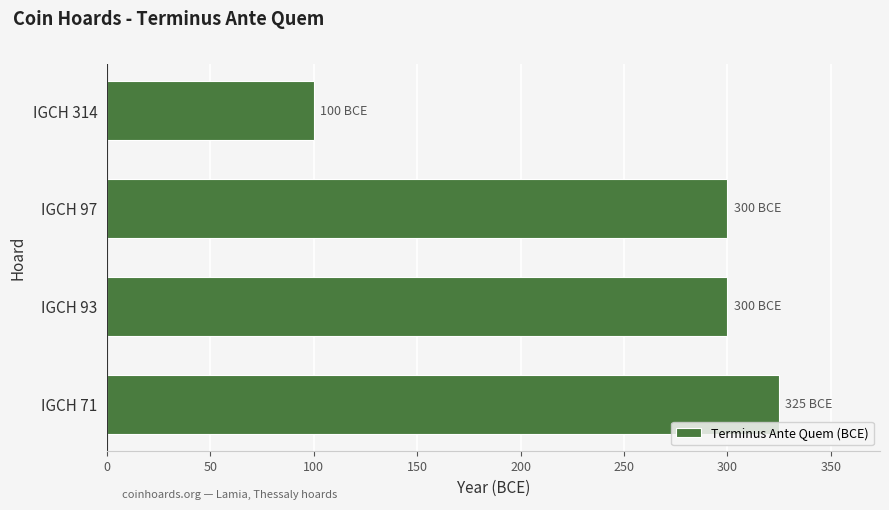

Reading bottom to top, transcribe all the data shown in this chart.

325	300	300	100